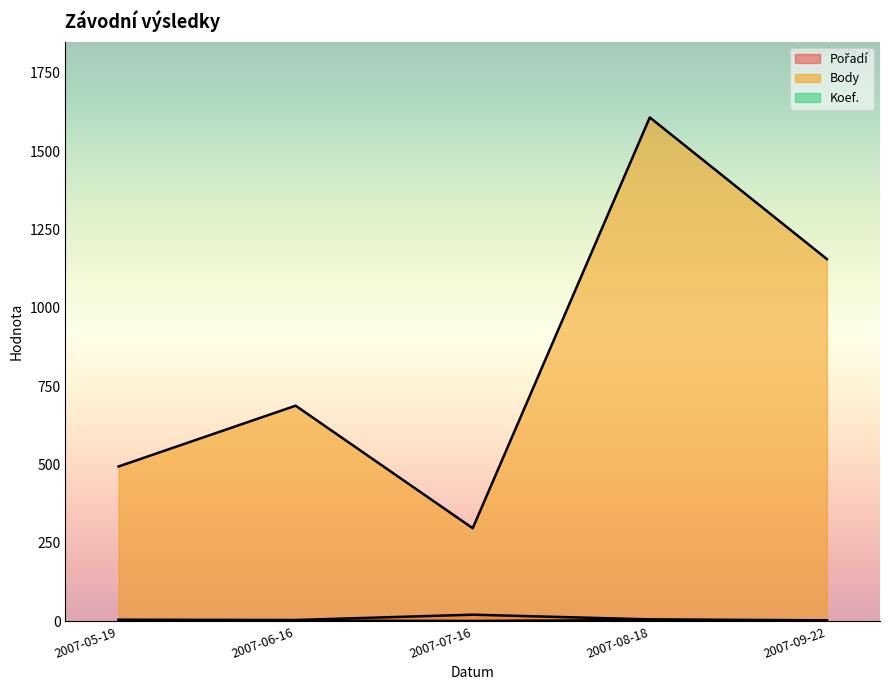

How many data points in Pořadí are above 5?

2